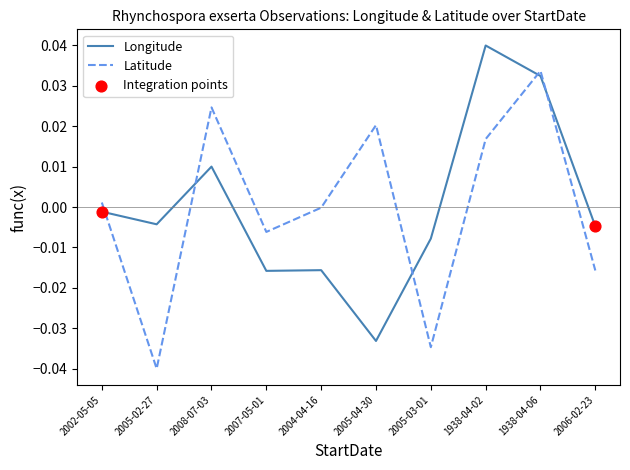

At which category is the sum across all series the highest?

1938-04-06